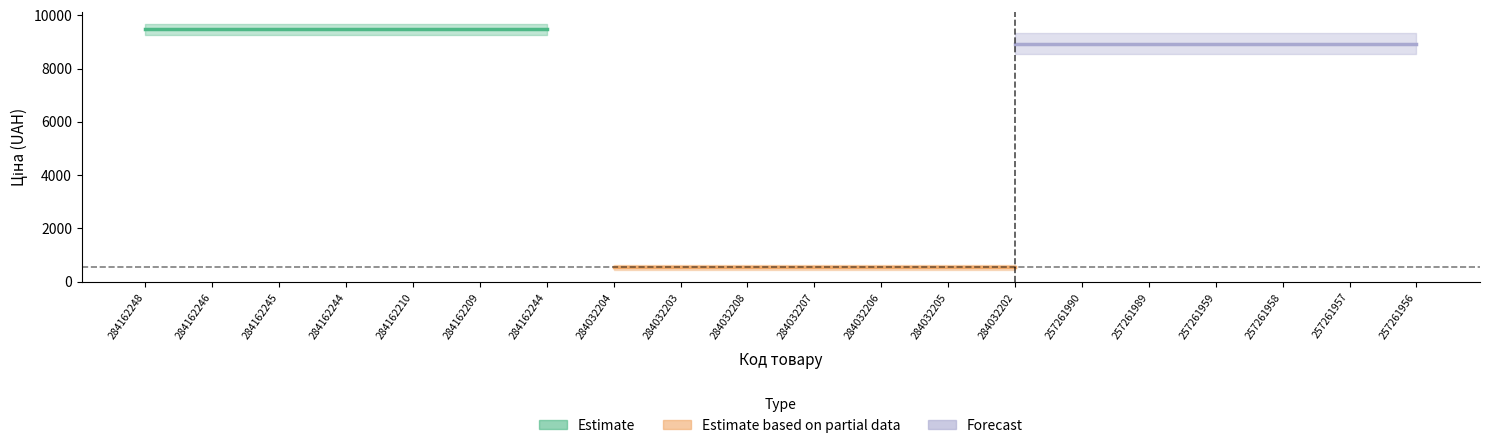

What is the value of the Estimate based on partial data point at the 3rd from the left?

539.0